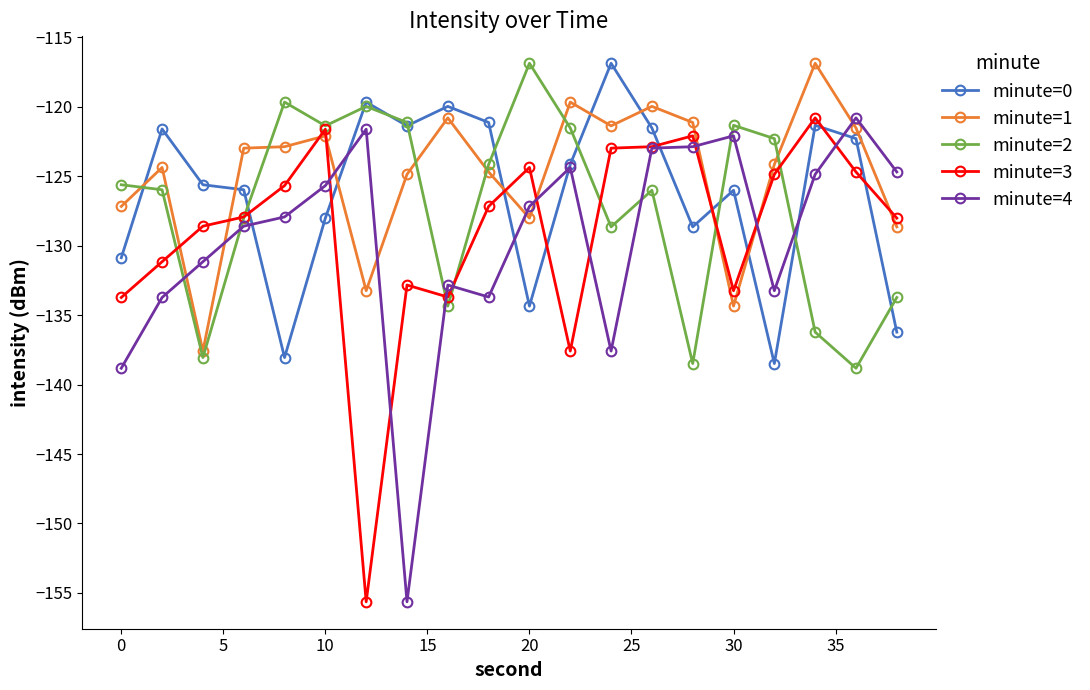

True or false: minute=2 has more than 2 interior local peaks.

True